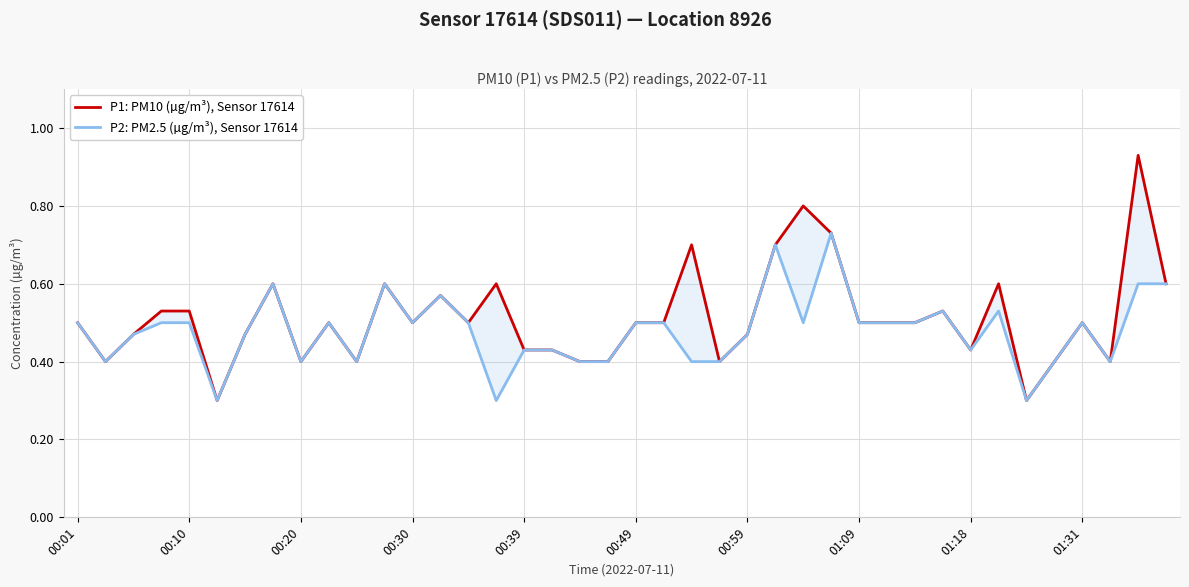

List the series in order of their peak value, lowest first.

P2: PM2.5 (µg/m³), Sensor 17614, P1: PM10 (µg/m³), Sensor 17614